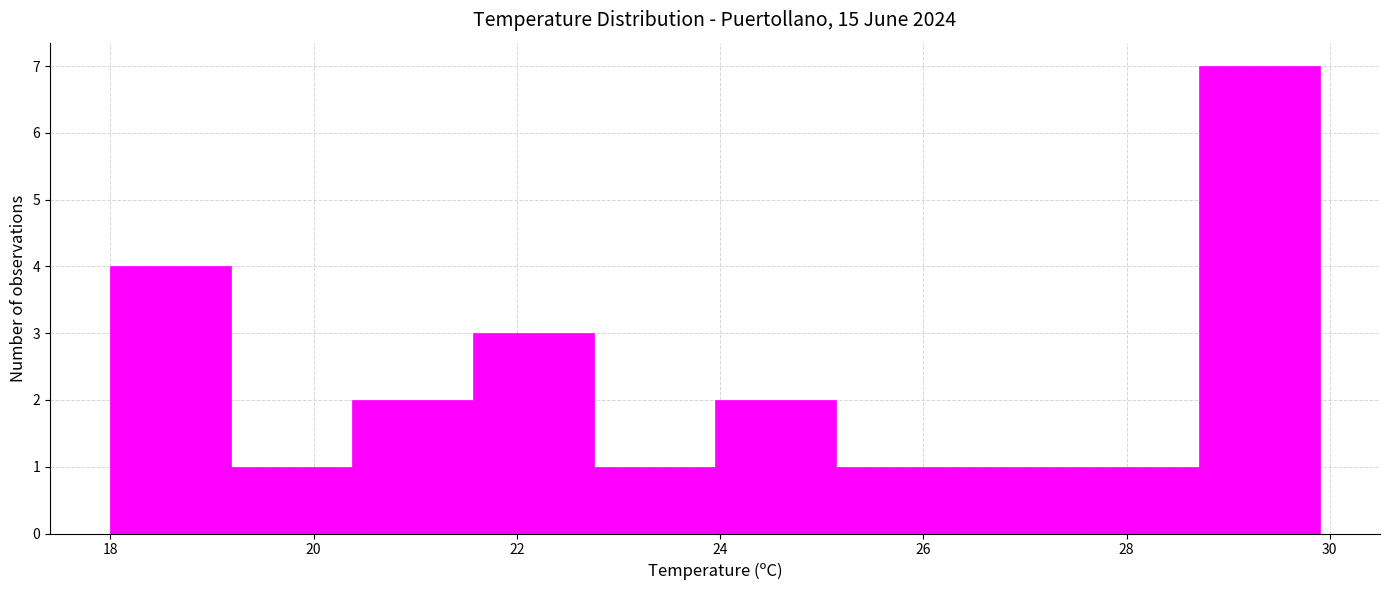

Which range on the x-axis has the tallest bar?

28.8 to 30.0